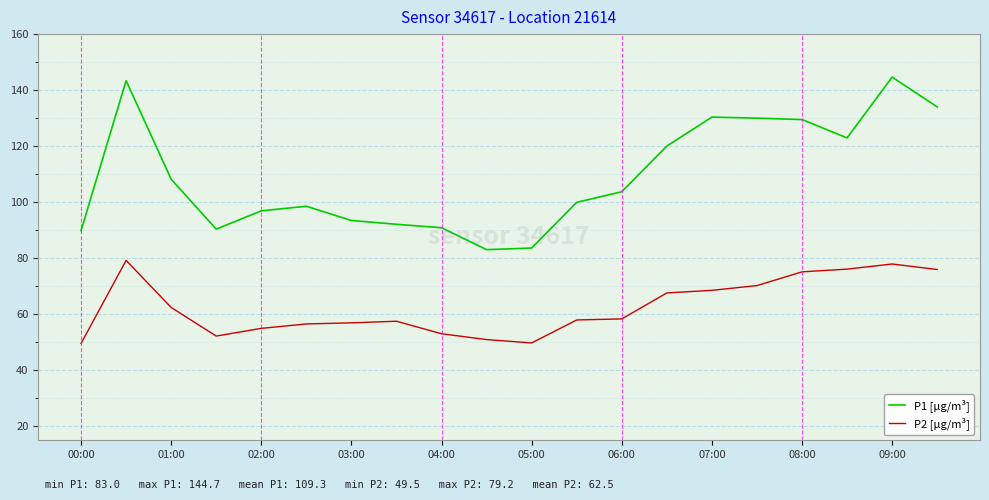

What is the maximum value for P2 [µg/m³]?

79.2